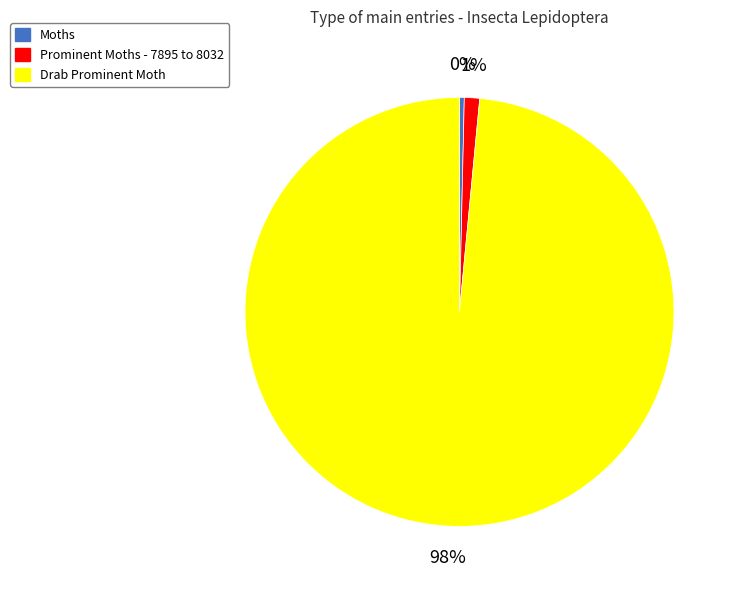

Which category has the smallest portion of the pie?

Moths